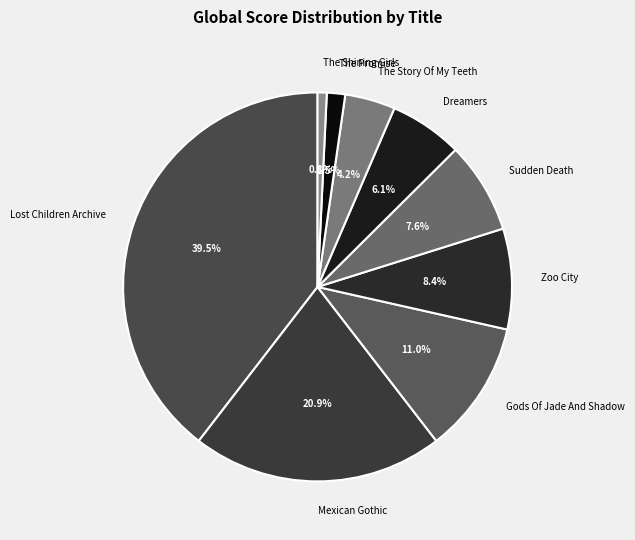

Which slice is the largest?

Lost Children Archive